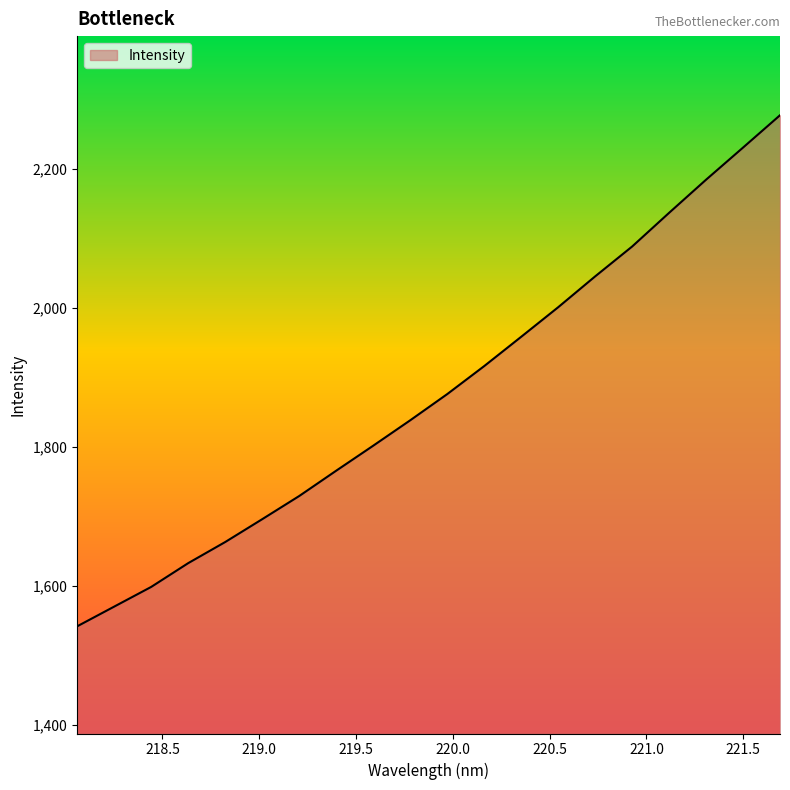

What is the minimum value shown in the chart?

1541.9